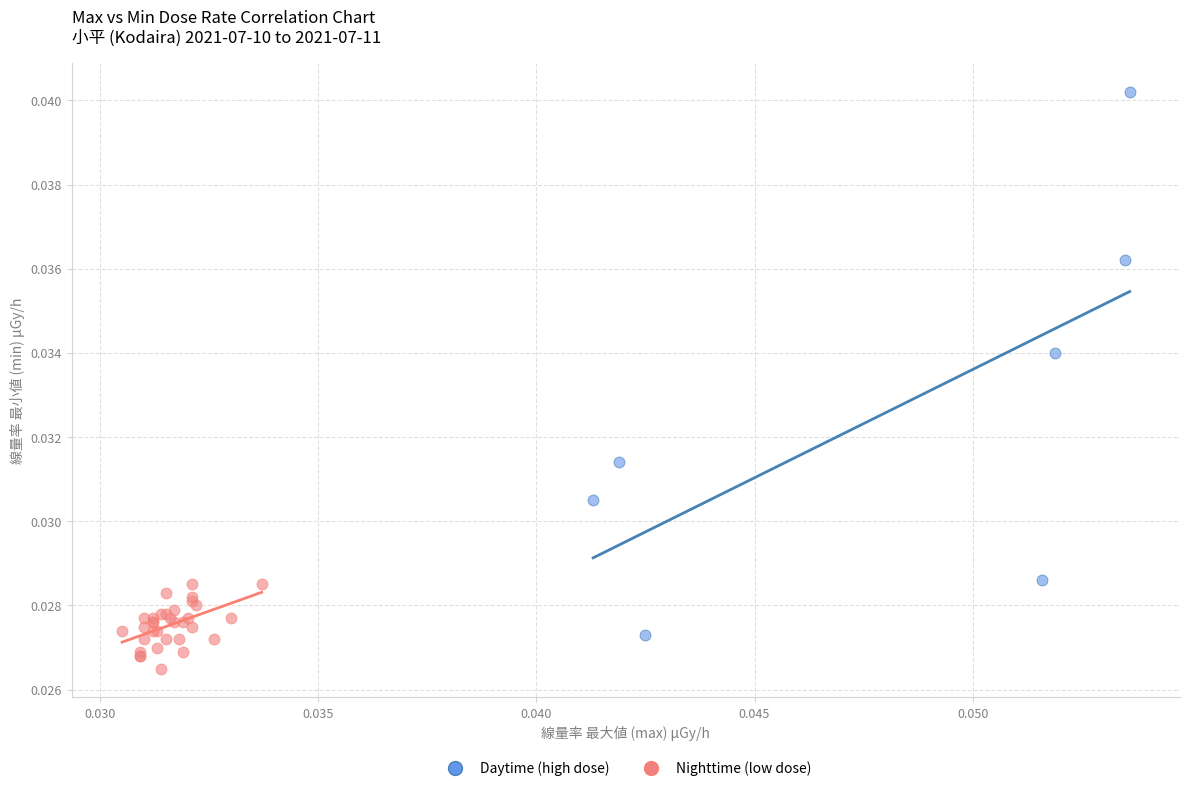

What are all the series names shown in the legend?

Daytime (high dose), Nighttime (low dose)